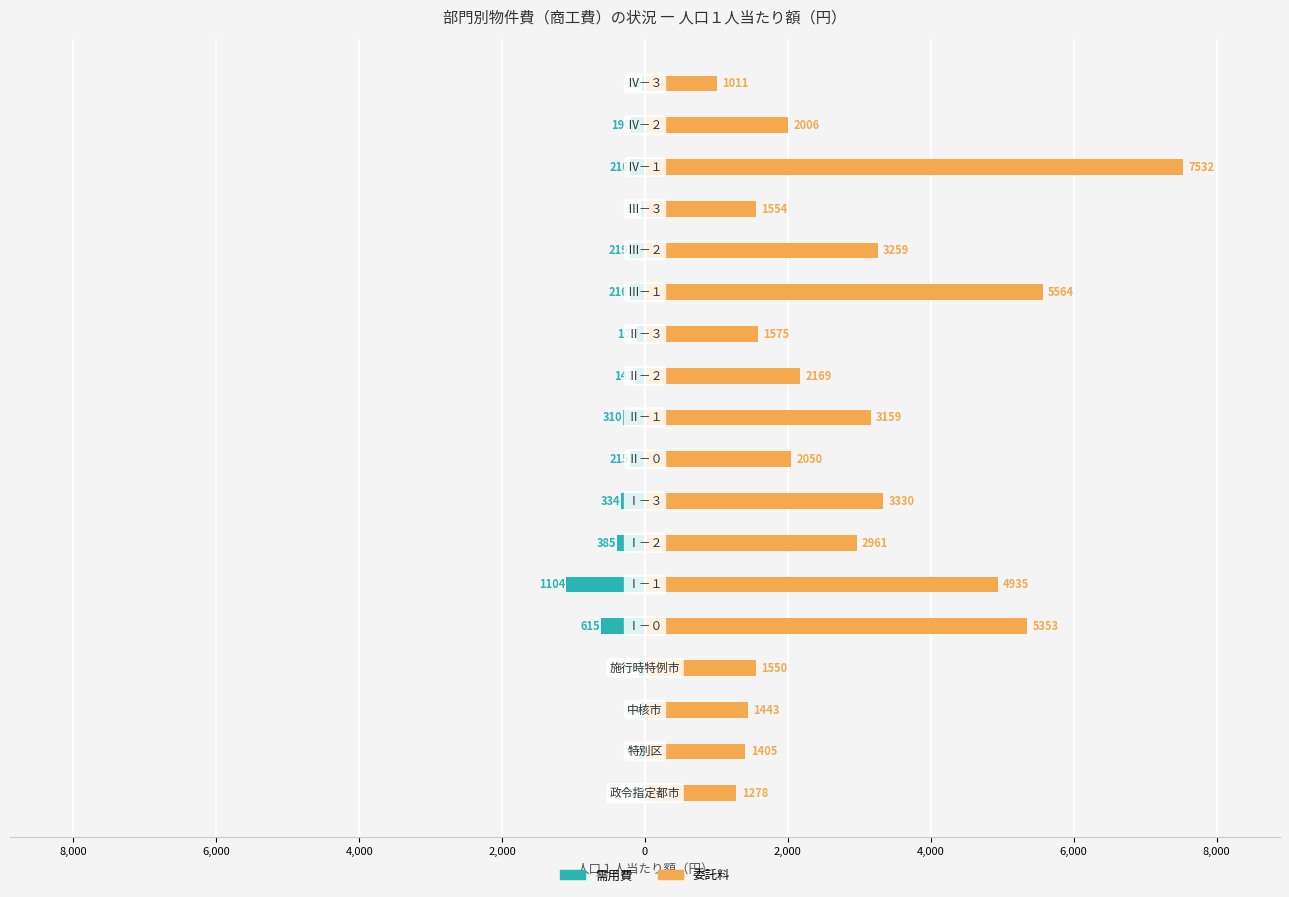

What is the average value of the 需用費 series?

-243